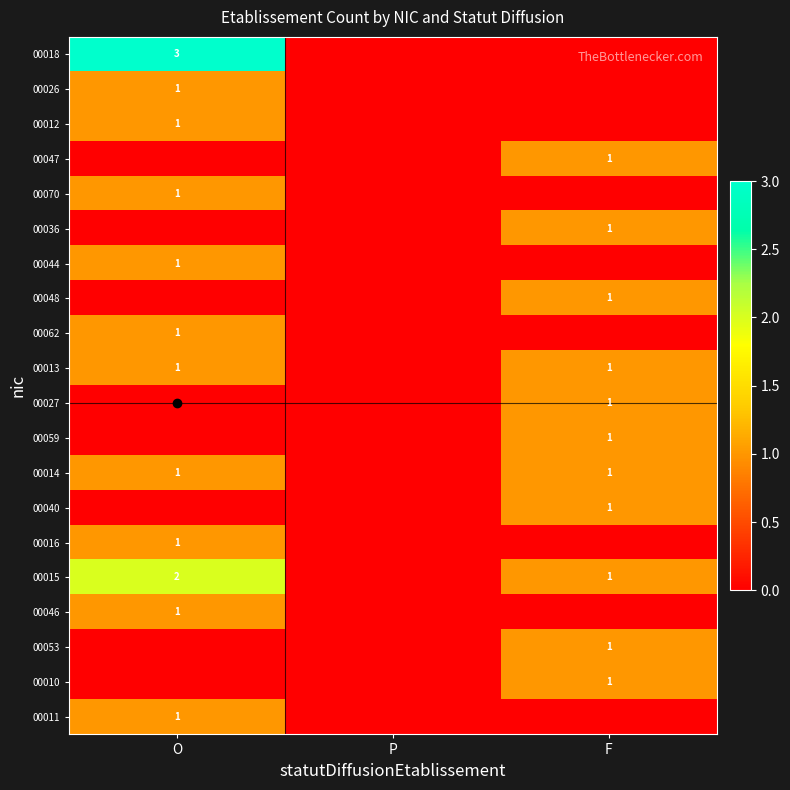

Count the 00059 values in the range 0 to 1.

3